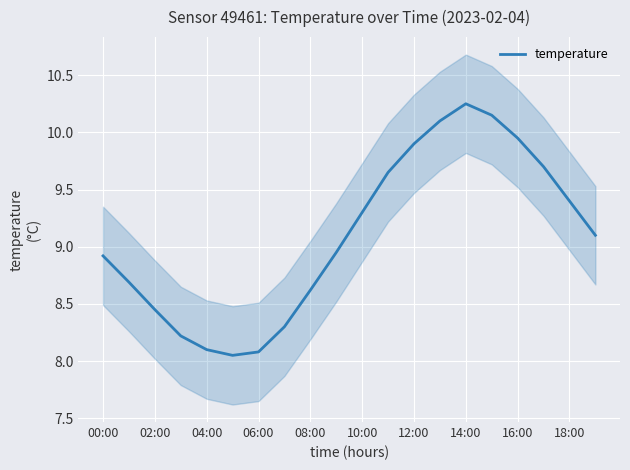

The value of temperature at 18:00 is 14.8. True or false?

False